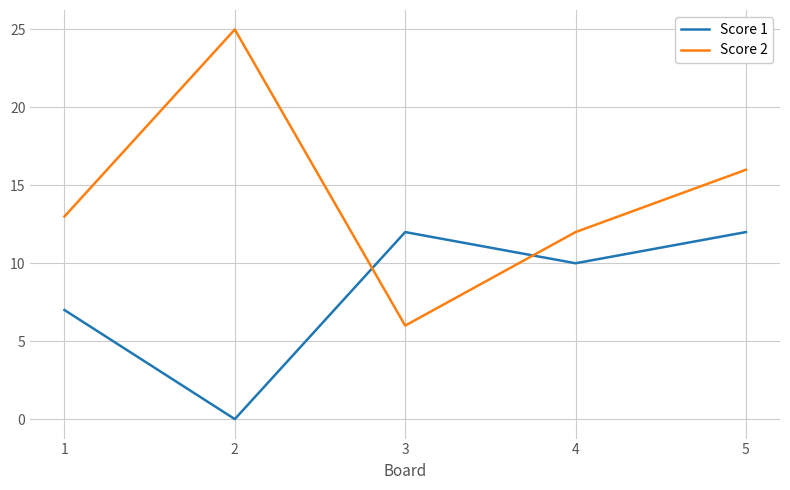

What is the highest value of the Score 2 series?

25